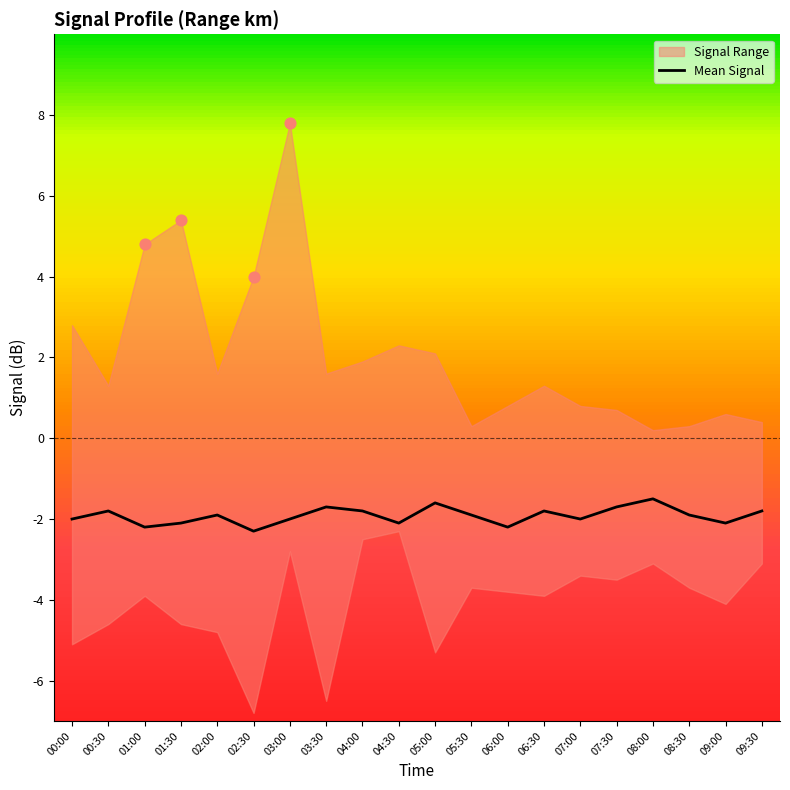

What is the change in value from 01:00 to 04:30?

+0.1